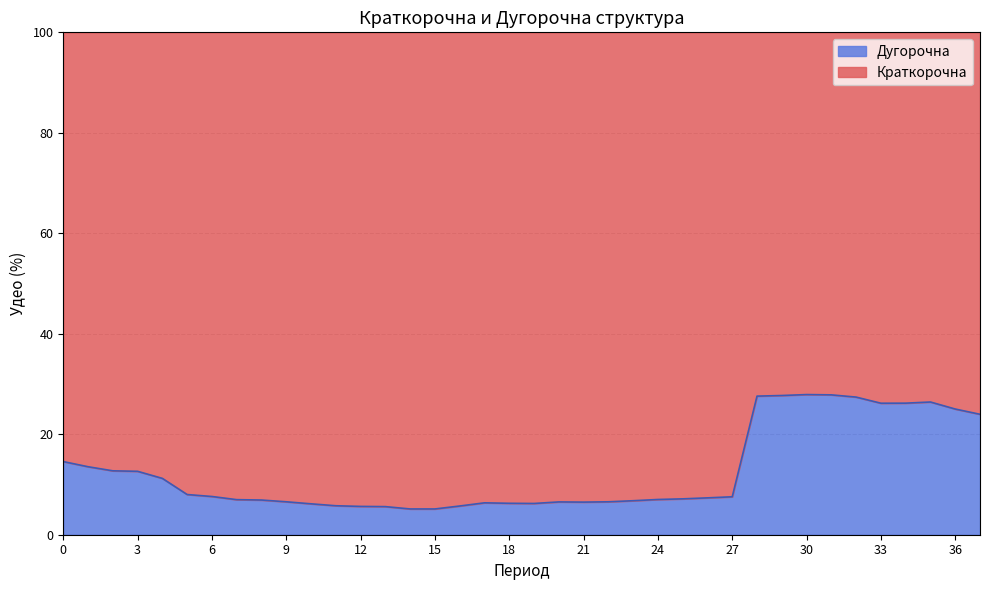

Does the chart display data point markers on the line(s)?

No